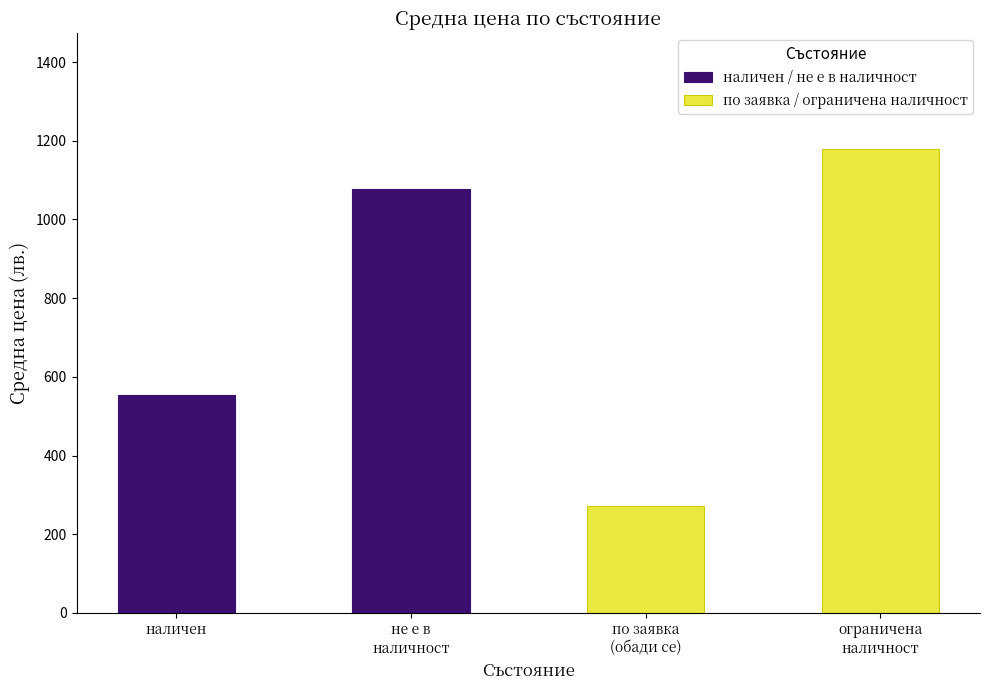

What is the lowest value of the наличен / не е в наличност series?

554.3